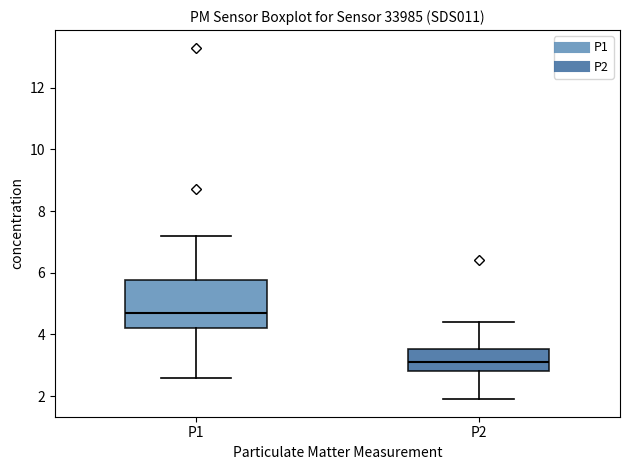

Reading left to right, transcribe this box plot: for each box, give where its median line is, the range the box spans, and where its two whiskers end, as read against the y-axis. The values are not printed on the chart, so give them approximately, as read against the axis.

P1: median 4.8, box 4.2 to 5.8, whiskers 2.6 to 7.2
P2: median 3.2, box 2.8 to 3.6, whiskers 2.0 to 4.4